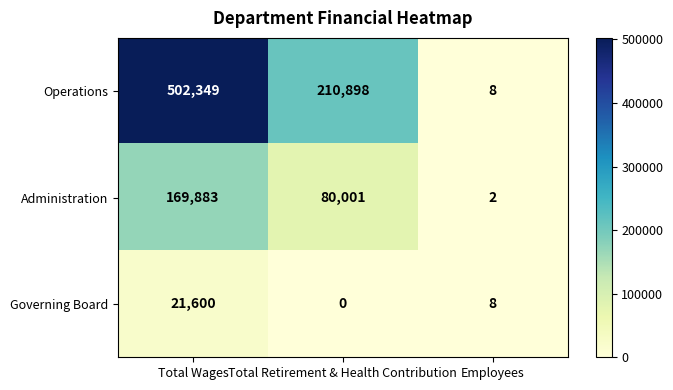

What is the greatest value displayed?

502349